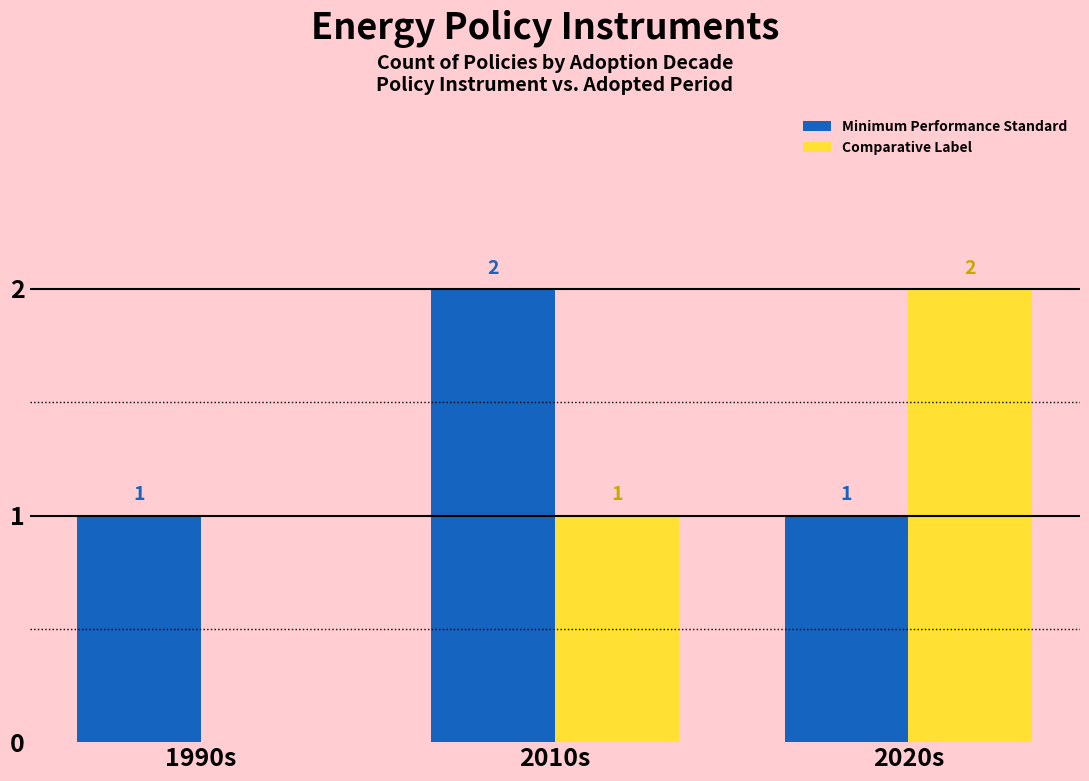

What is the sum of all Comparative Label values?

3